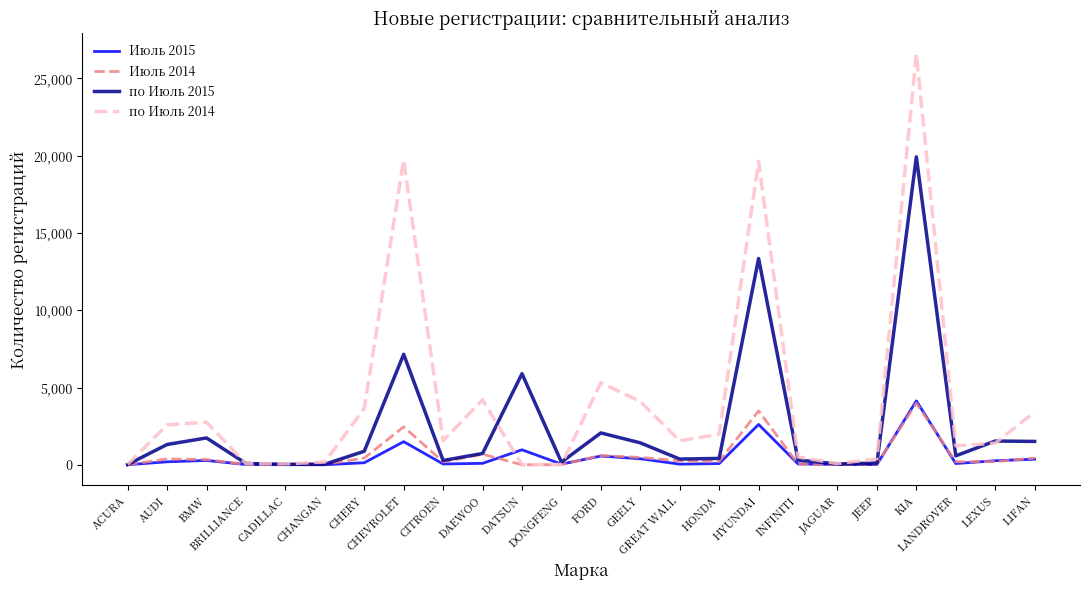

Which series has the widest spread of values?

по Июль 2014